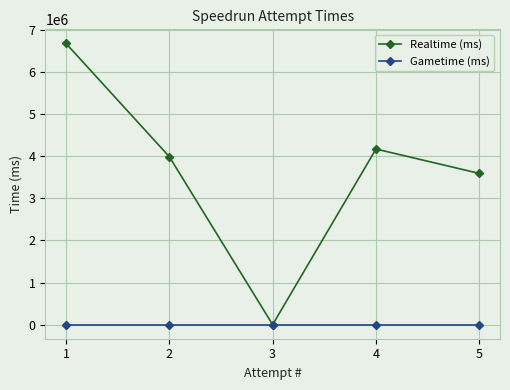

Does the chart have visible grid lines?

Yes